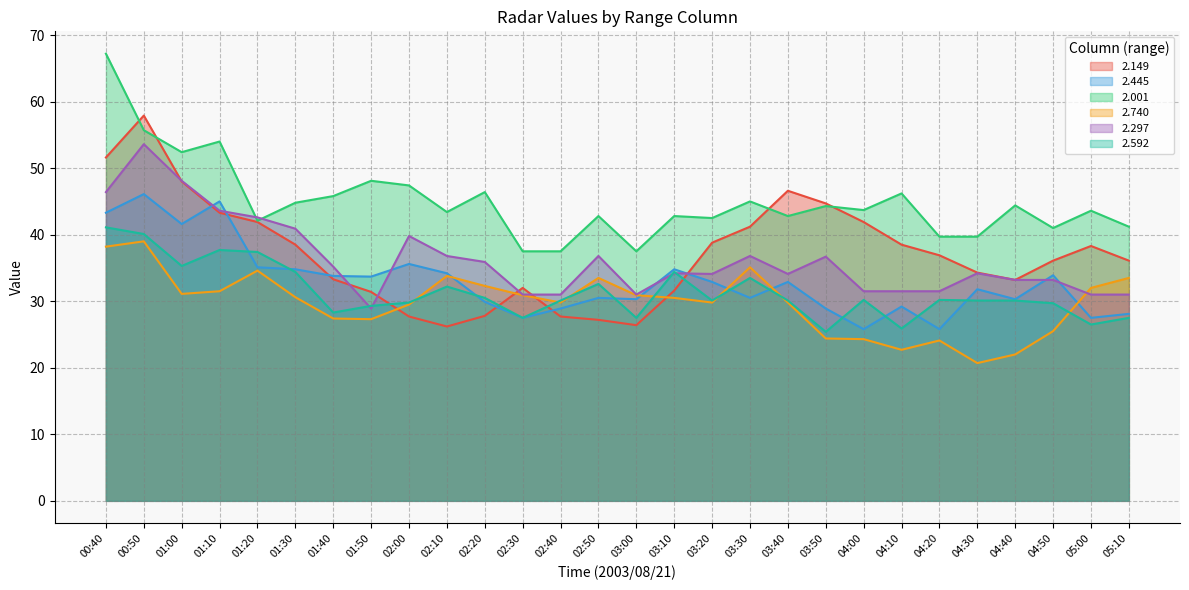

What is the spread (max minus min) of values at 02:40?

9.8